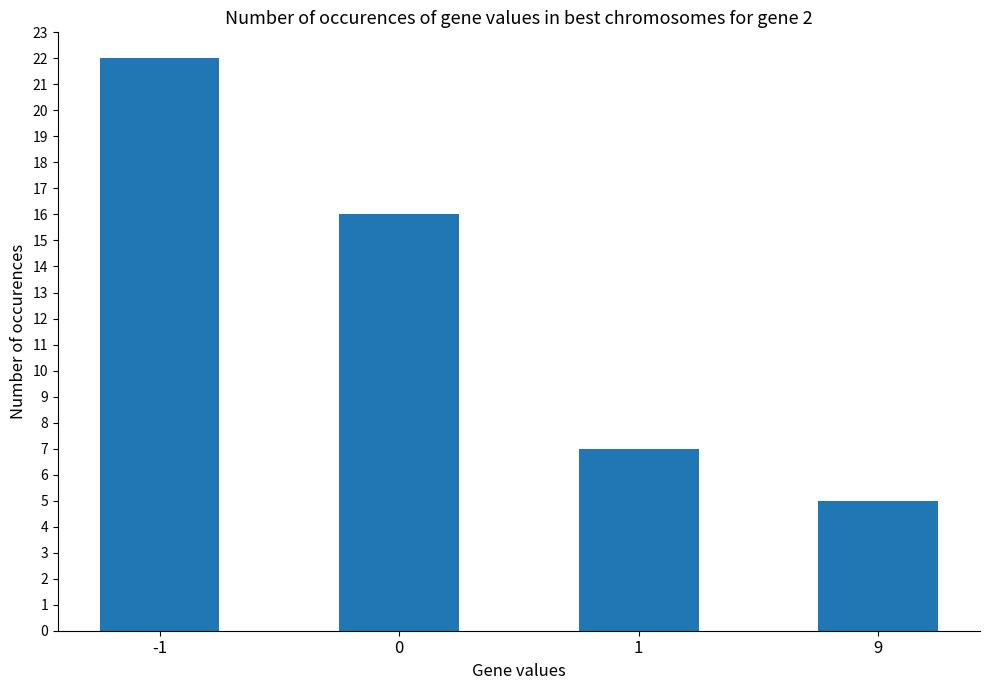

List the labels in order of value, smallest first.

9, 1, 0, -1